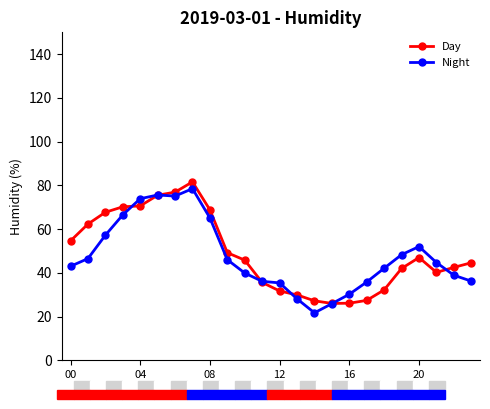

What is the value of the Night point at the 23rd from the left?

38.9